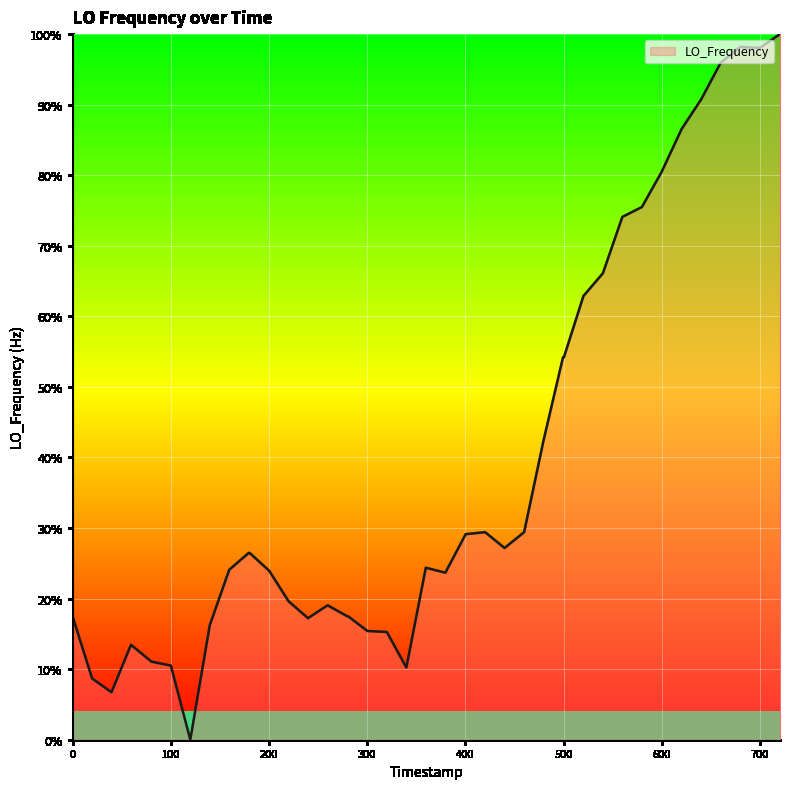

What is the maximum value shown in the chart?

100.0